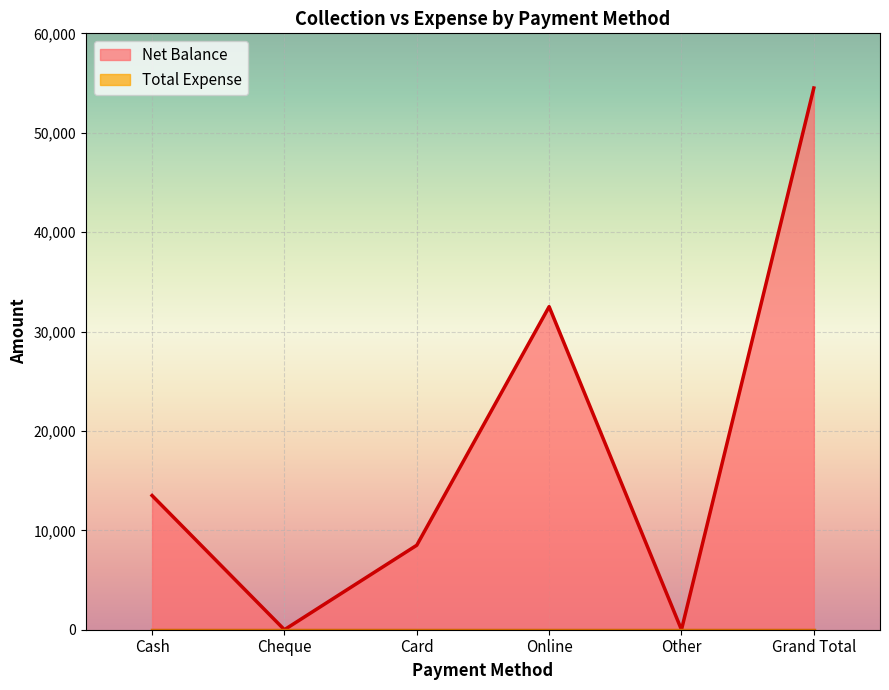

What is the difference between the values at Other and Card?

8500